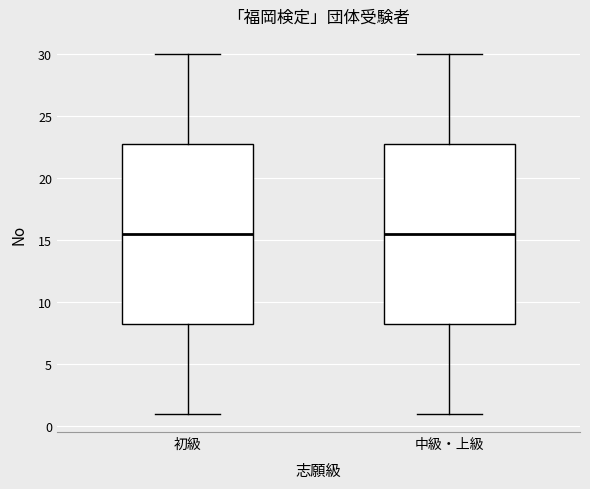

Where does the median line of the box for 初級 sit on the y-axis? The values are not printed on the chart, so give them approximately, as read against the axis.

15.5